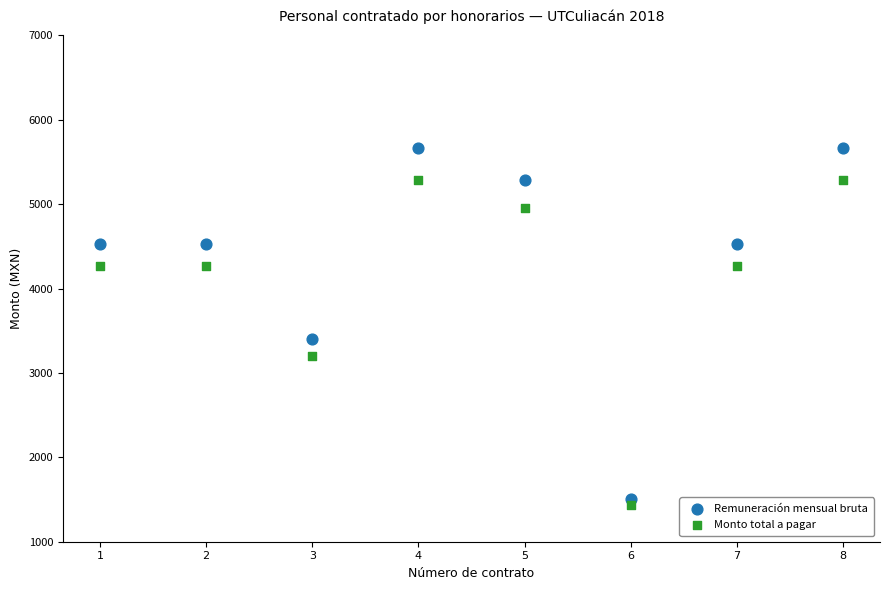

Across all data points, what is the range of Y values (max minus min)?

4224.8